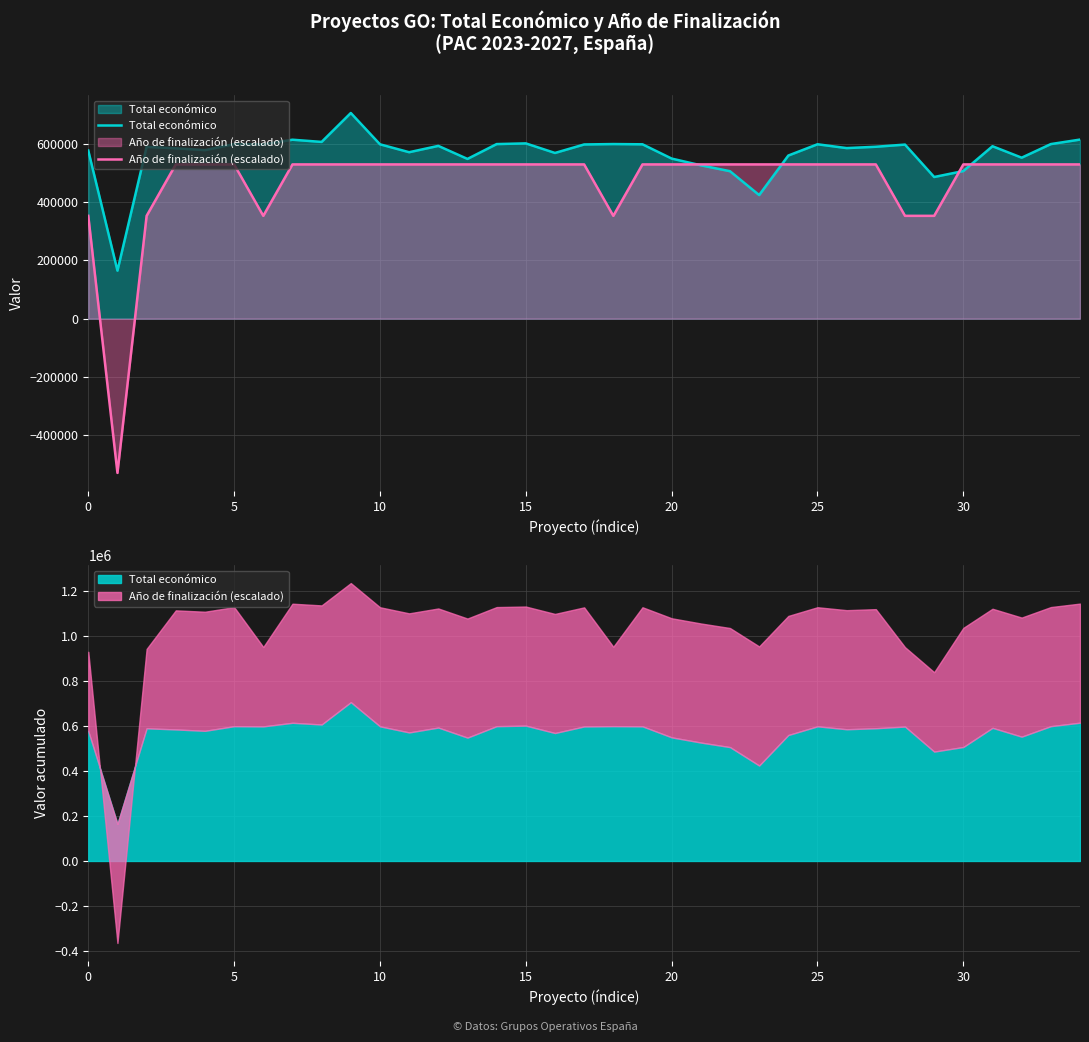

True or false: Año de finalización (escalado) has more than 2 points higher than both neighbors.

False